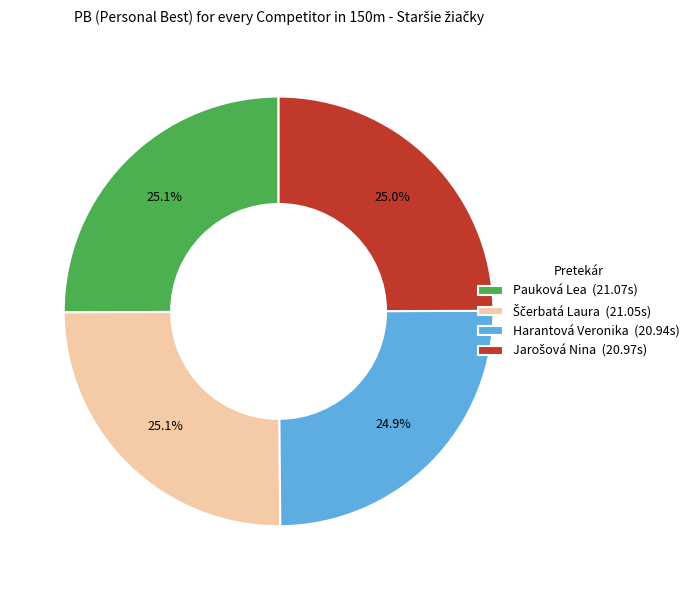

Is there a majority slice in this chart?

No